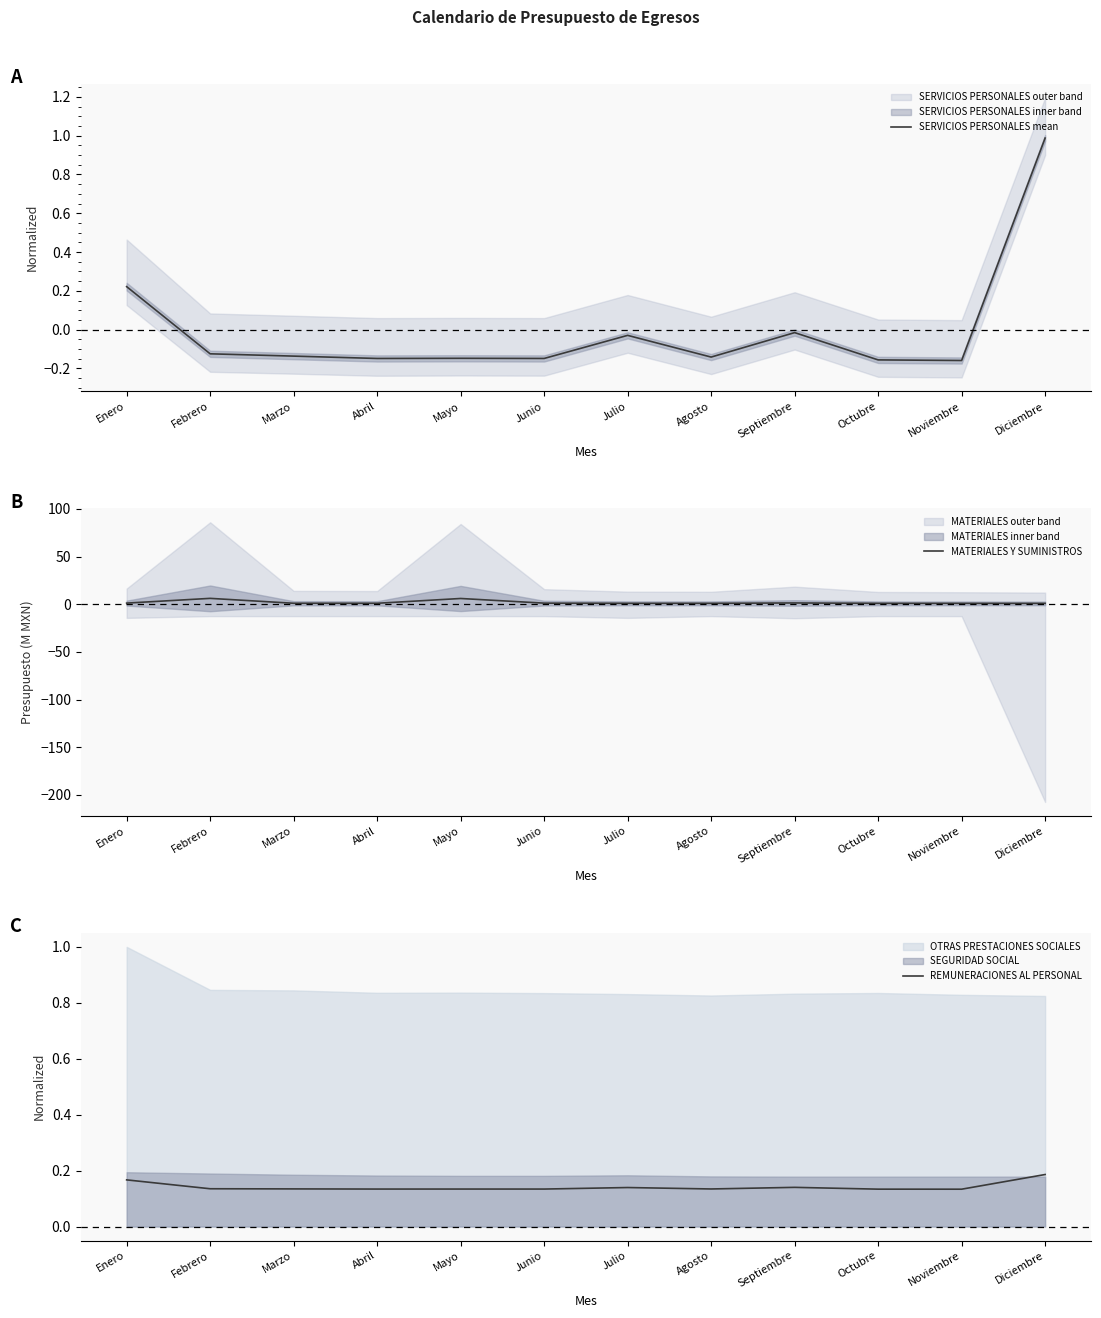

Is this an area chart (filled region under the line)?

No